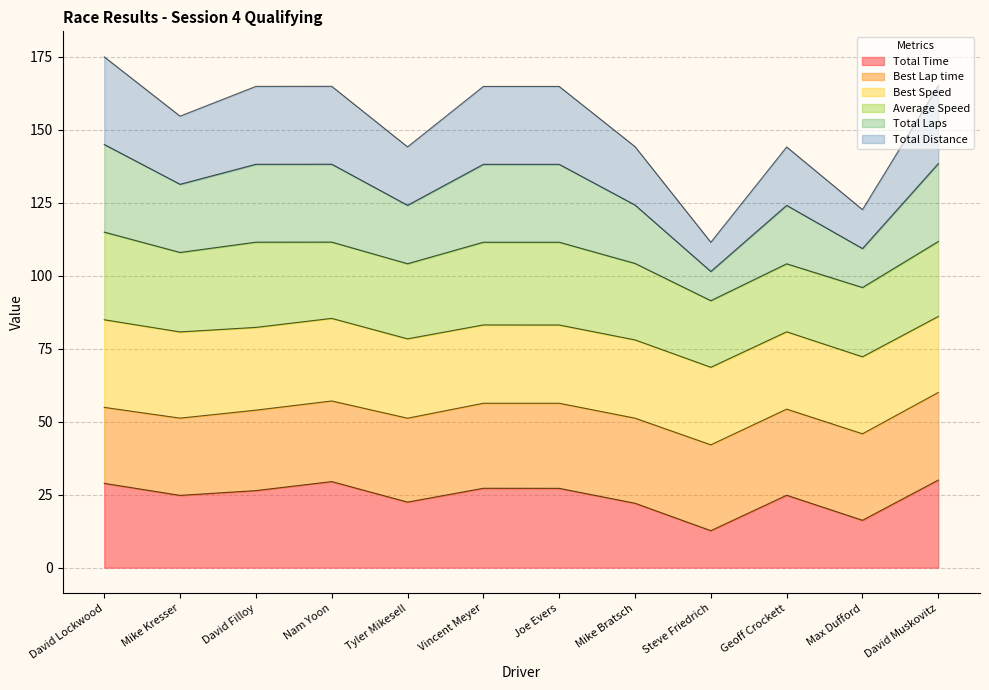

True or false: Total Distance and Total Laps intersect in this chart.

False